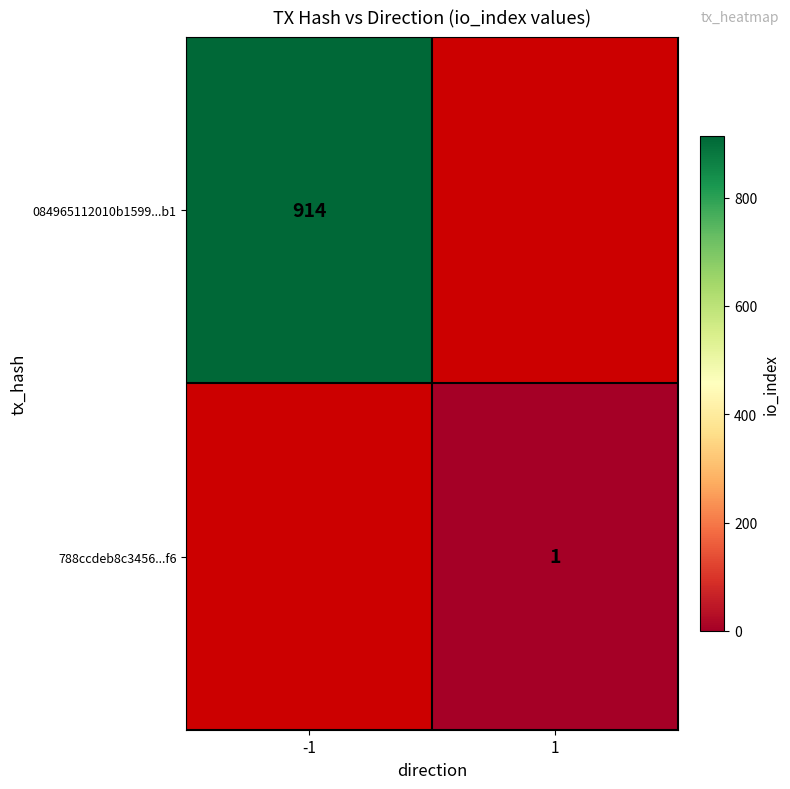

Is the value of 788ccdeb8c3456...f6 at 1 greater than the value of 084965112010b1599...b1 at -1?

No